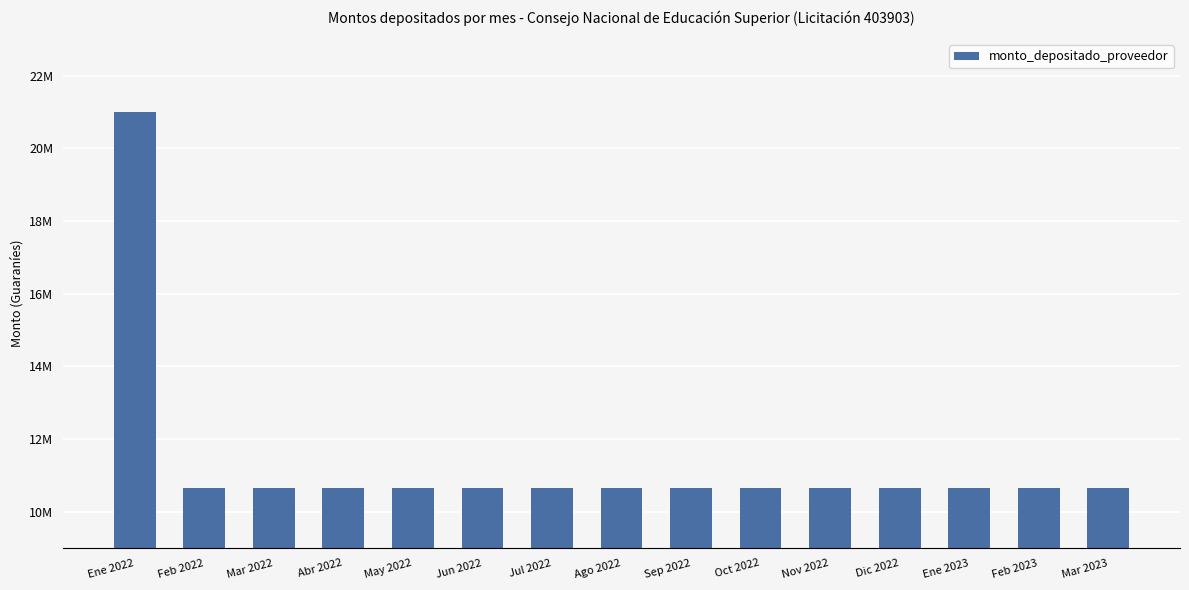

Does the chart contain any negative values?

No